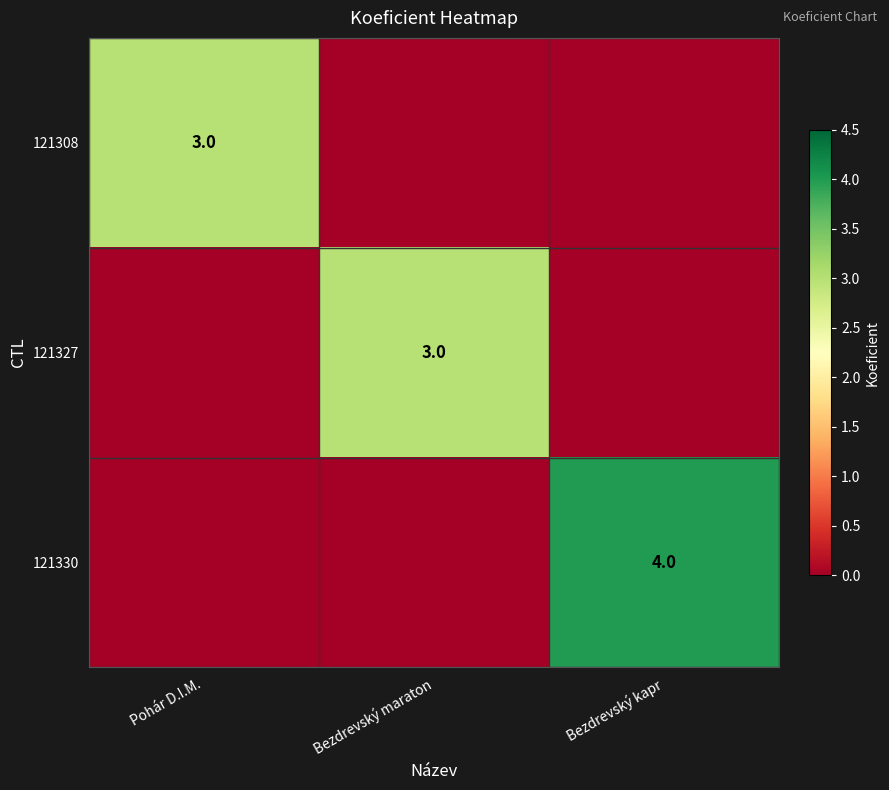

True or false: 121327 has a value of 0 at Bezdrevský kapr.

True